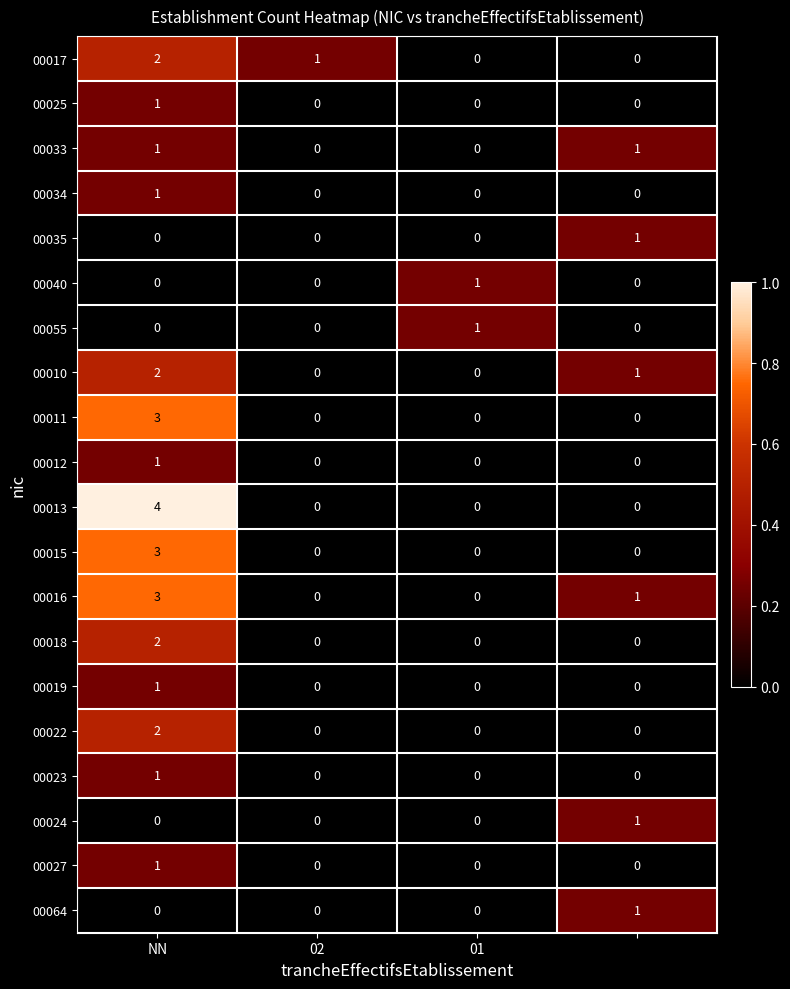

Count the number of categories in the chart.

4